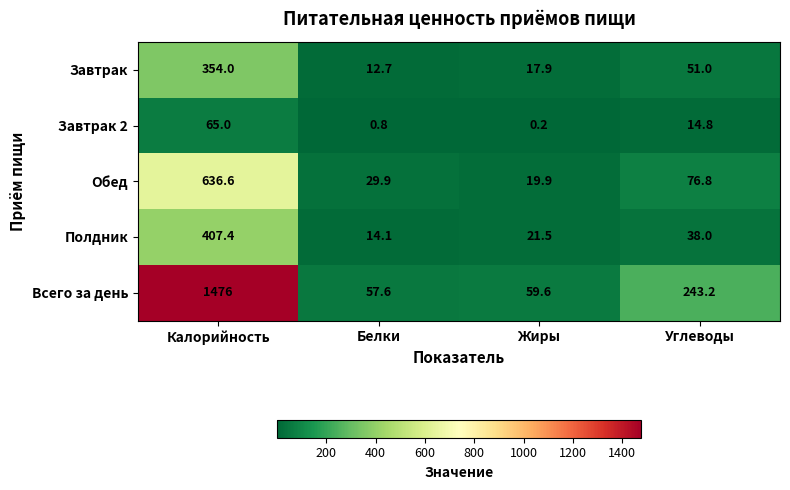

Reading left to right, transcribe all the data shown in this chart.

Завтрак: Калорийность=354.0	Белки=12.7	Жиры=17.9	Углеводы=51.0
Завтрак 2: Калорийность=65.0	Белки=0.8	Жиры=0.2	Углеводы=14.8
Обед: Калорийность=636.6	Белки=29.9	Жиры=19.9	Углеводы=76.8
Полдник: Калорийность=407.4	Белки=14.1	Жиры=21.5	Углеводы=38.0
Всего за день: Калорийность=1476.0	Белки=57.6	Жиры=59.6	Углеводы=243.2